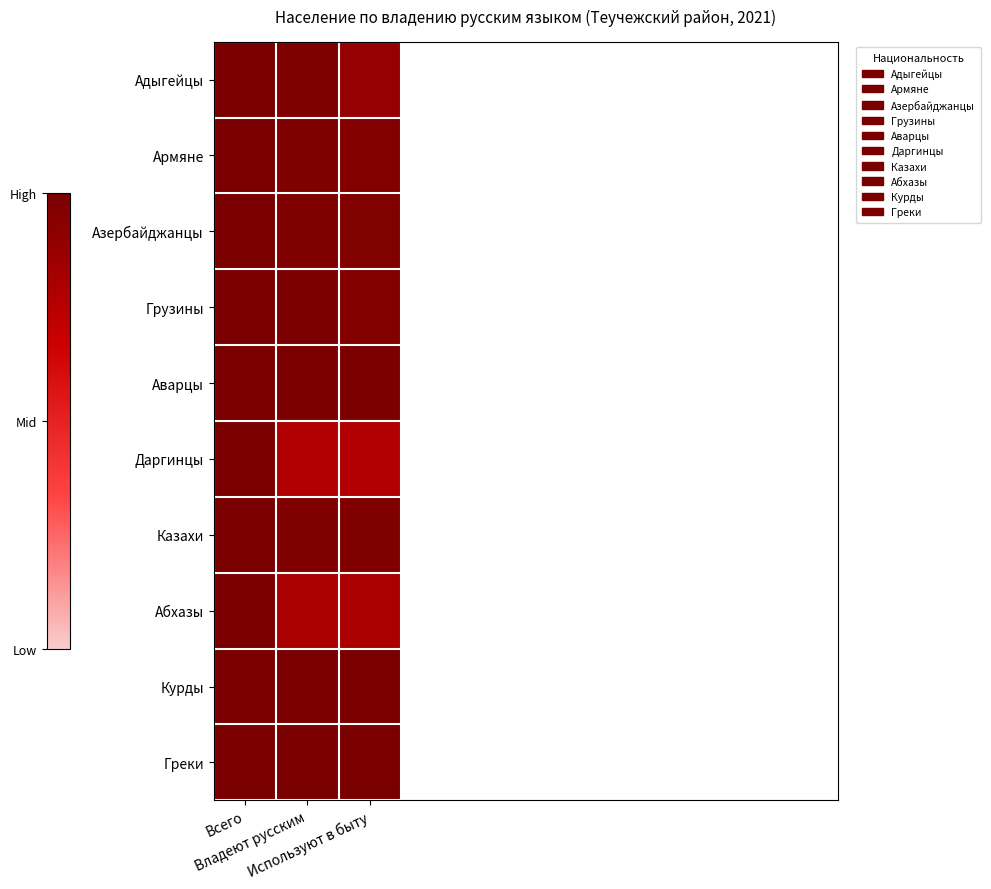

At how many categories does at least one series exceed 0?

3